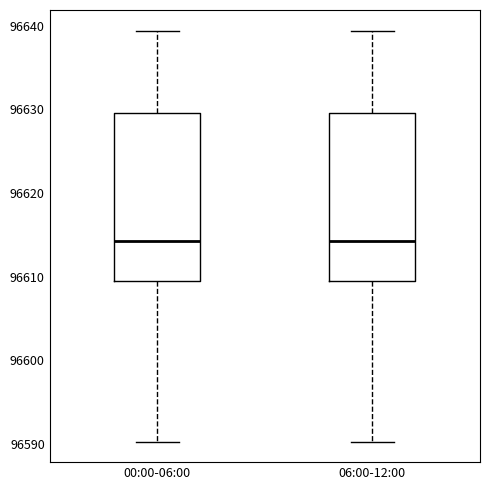

Reading left to right, transcribe this box plot: for each box, give where its median line is, the range the box spans, and where its two whiskers end, as read against the y-axis. The values are not printed on the chart, so give them approximately, as read against the axis.

00:00-06:00: median 96614, box 96609 to 96630, whiskers 96590 to 96639
06:00-12:00: median 96614, box 96609 to 96630, whiskers 96590 to 96639